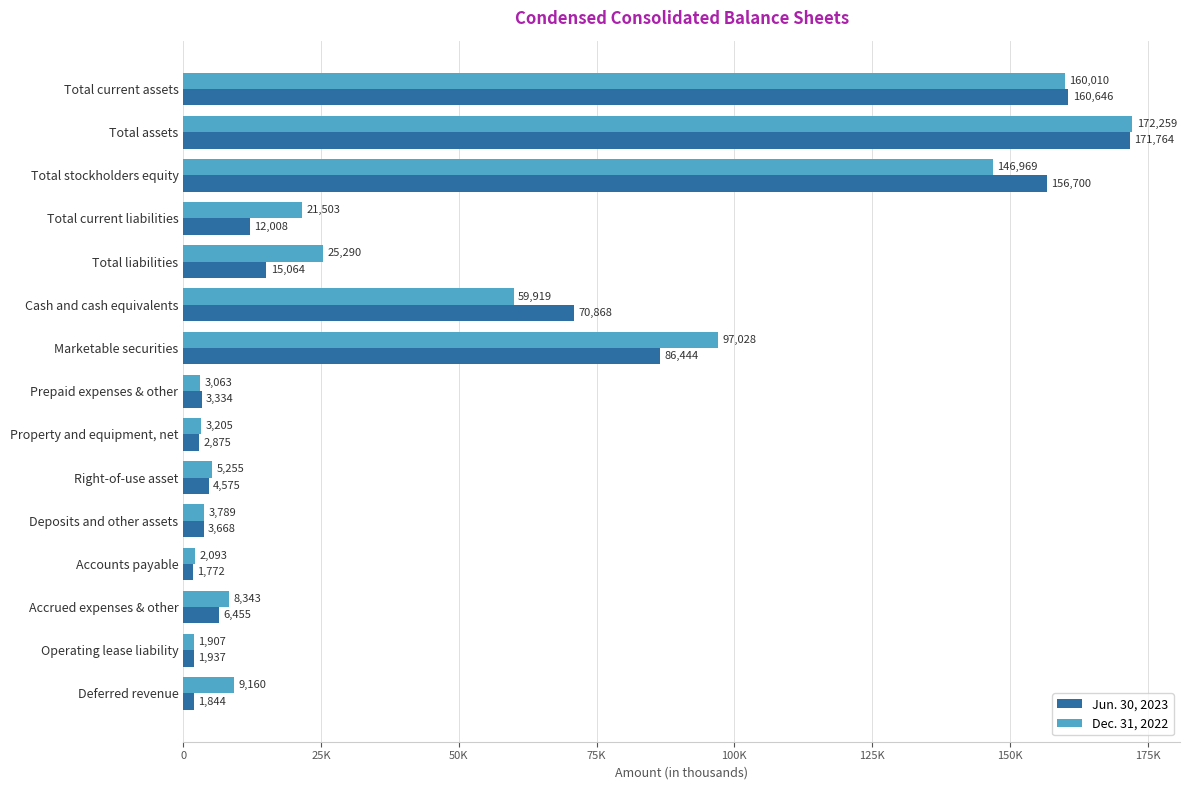

What are all the series names shown in the legend?

Jun. 30, 2023, Dec. 31, 2022